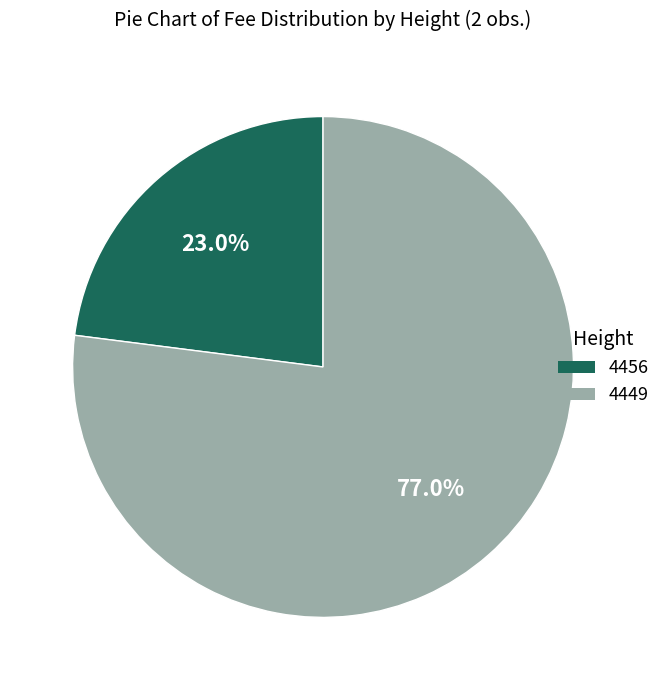

Is it true that 4449 is 77% of the pie?

True